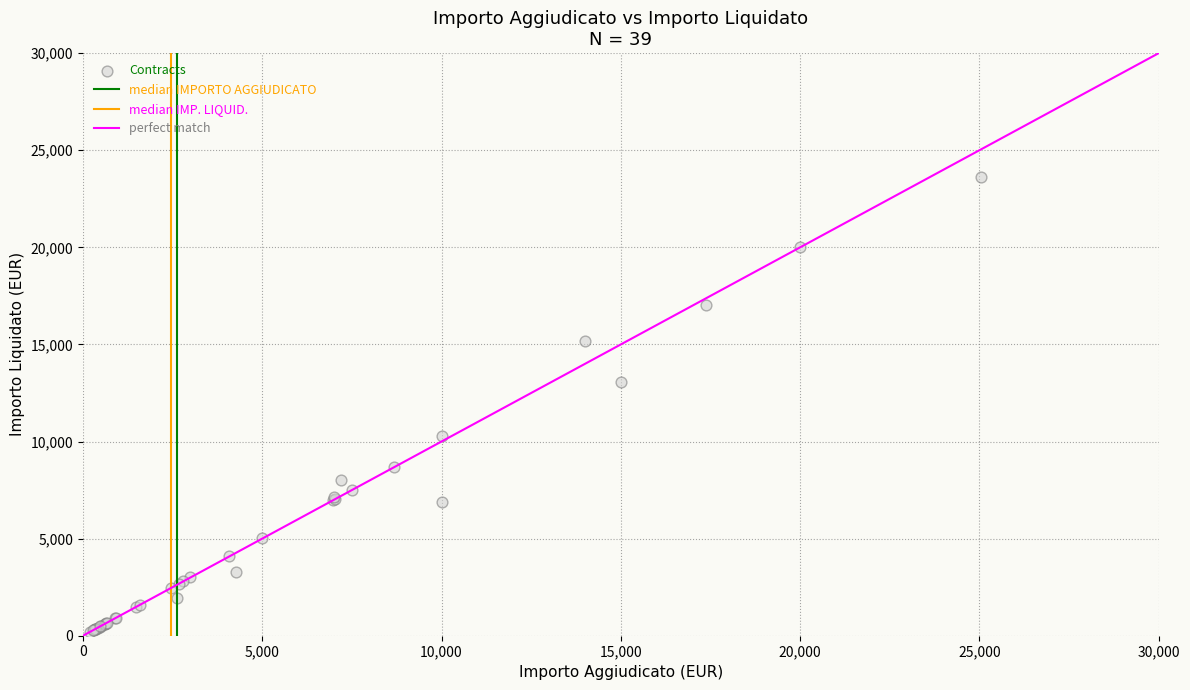

What Y value in the scatter plot is closest to 11909?

13067.2